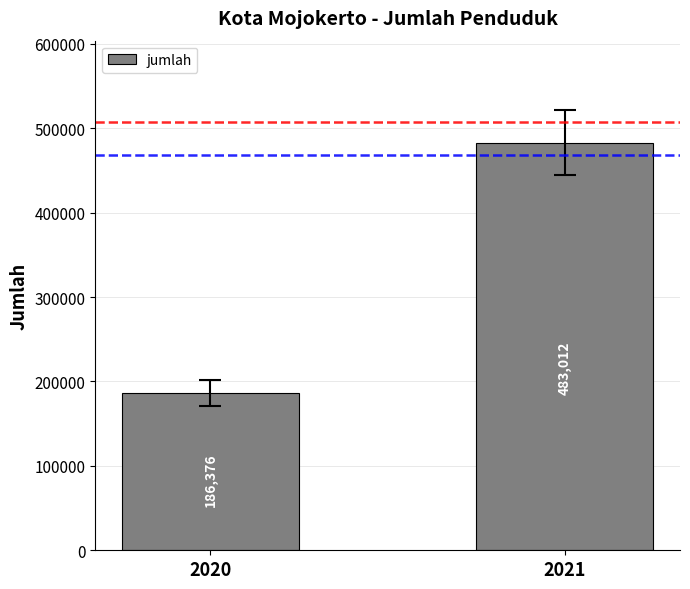

Rank the categories by value from lowest to highest.

2020, 2021